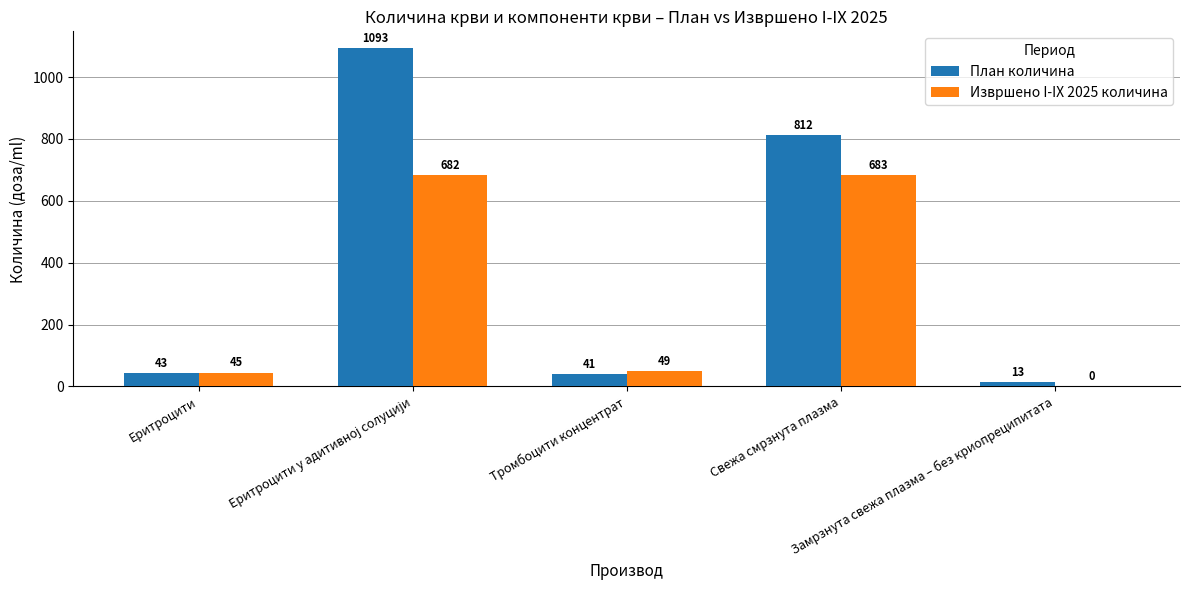

Which series has the largest total across all categories?

План количина